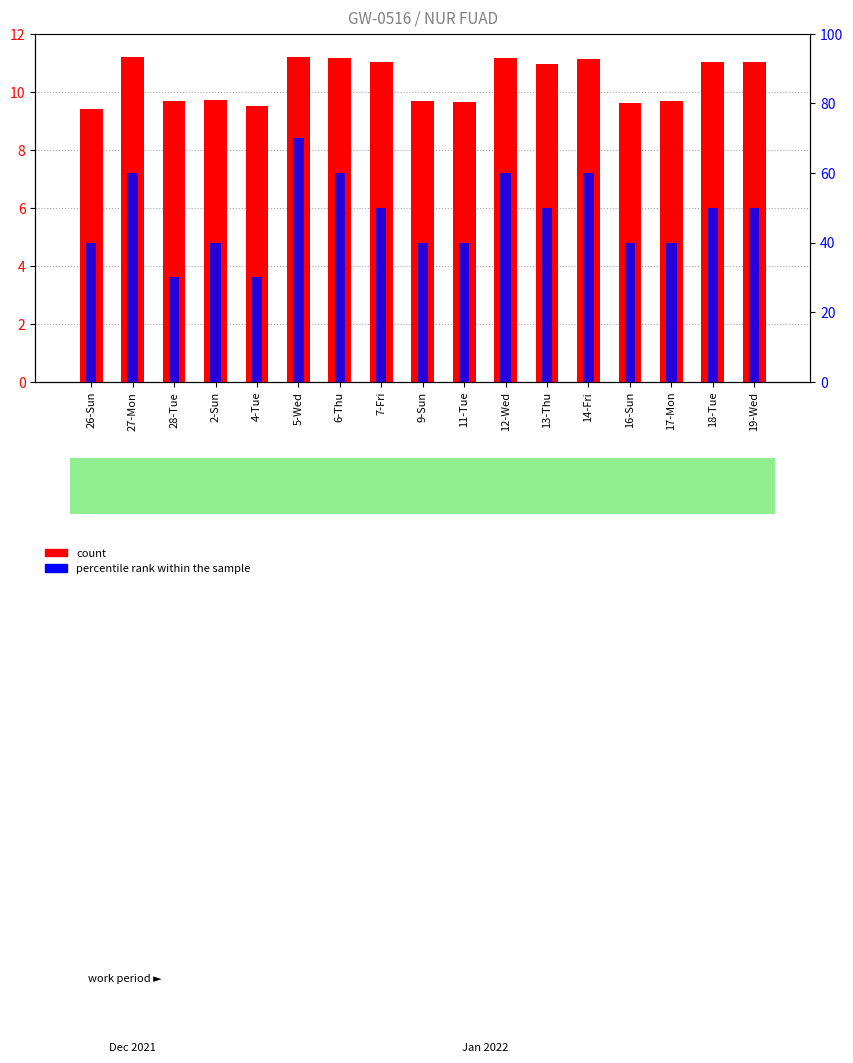

How many series are shown in this chart?

2